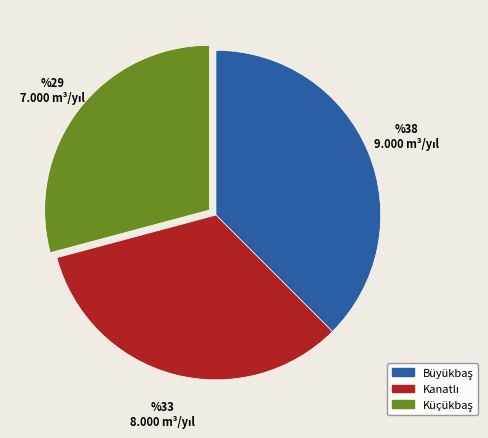

Is there a majority slice in this chart?

No